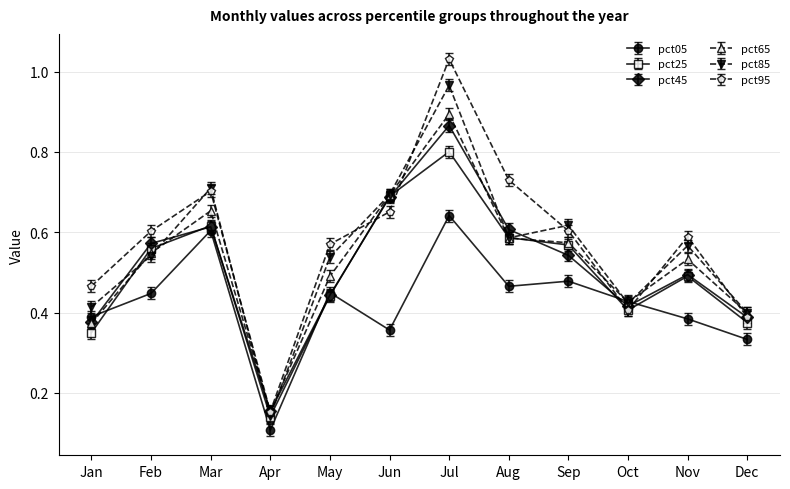

Does the chart have visible grid lines?

Yes